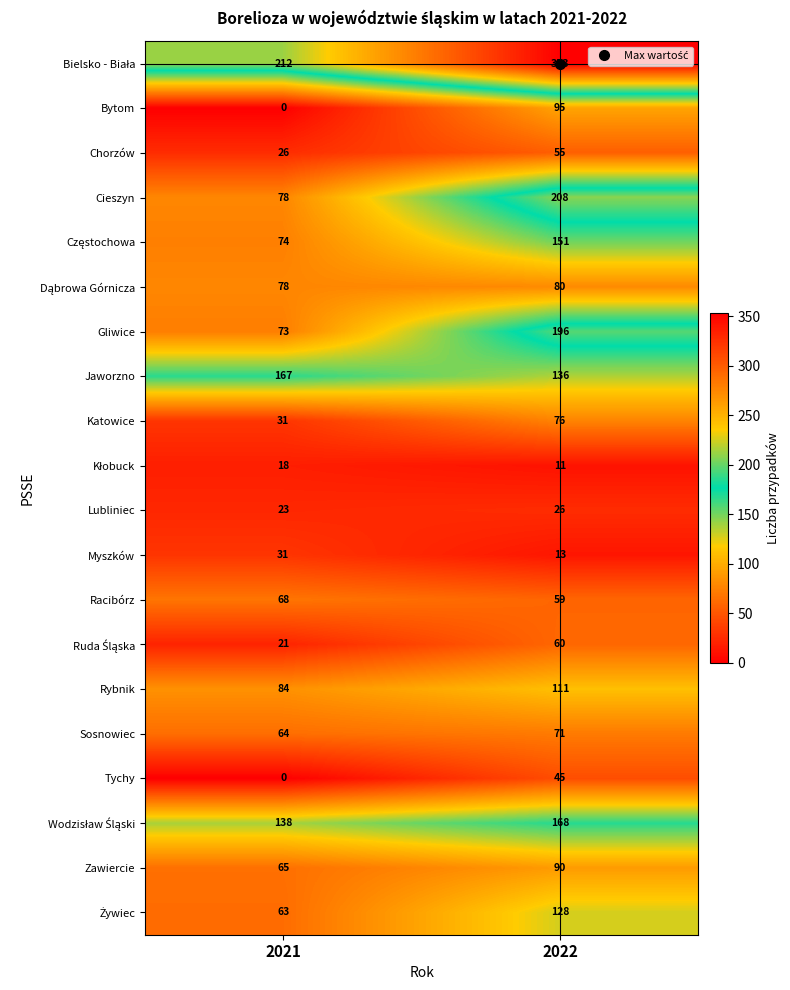

What is the spread (max minus min) of values at 2022?

342